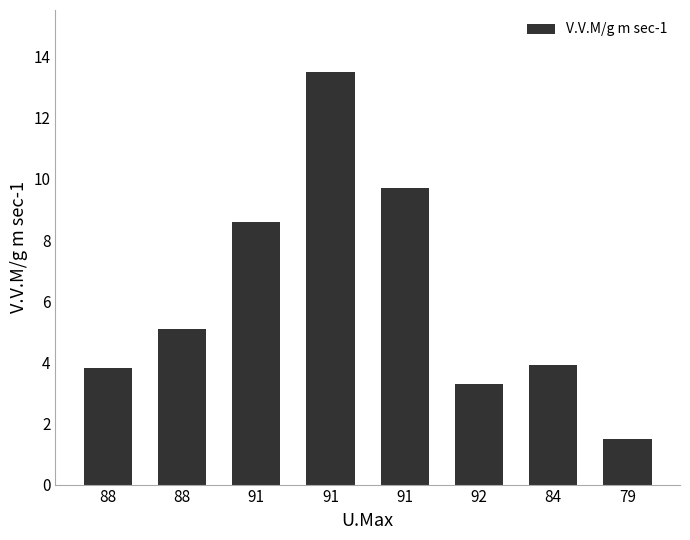

True or false: the data shows 9.7 at 91.

True